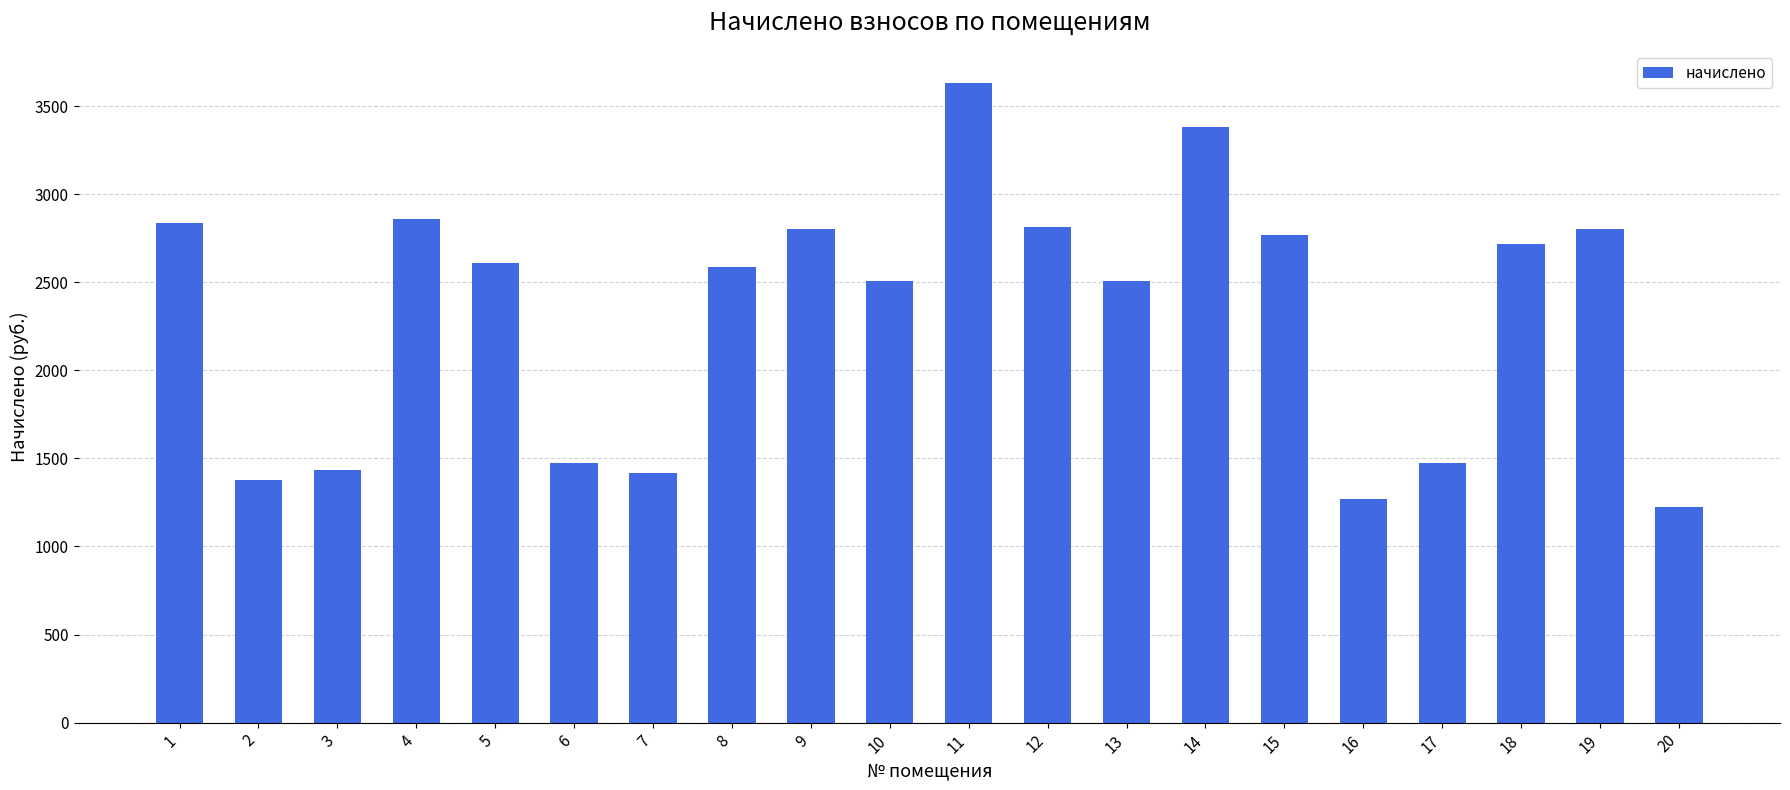

The value at 7 is 1419.6. True or false?

True